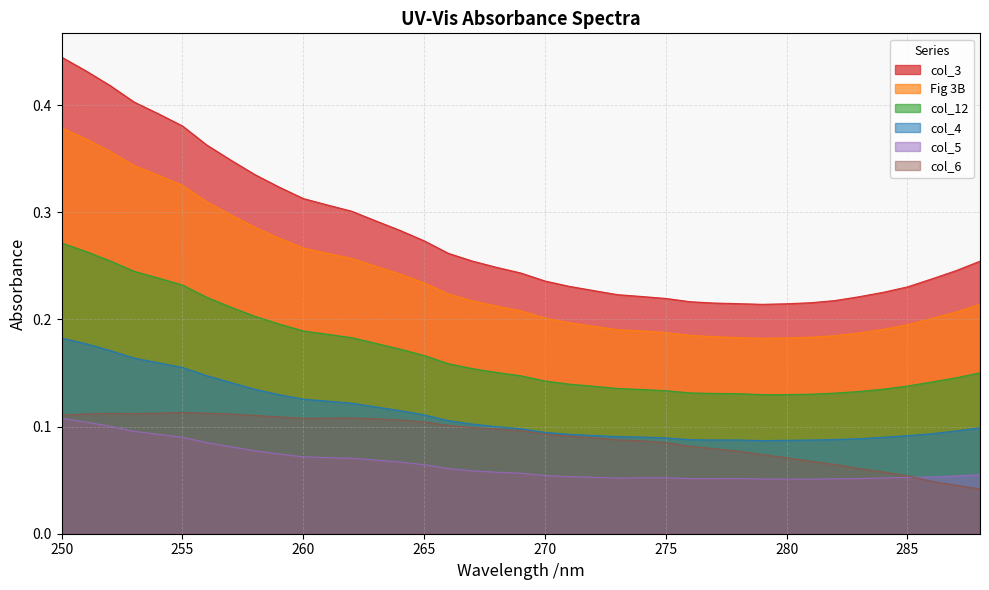

True or false: Fig 3B and col_5 cross at least once.

False